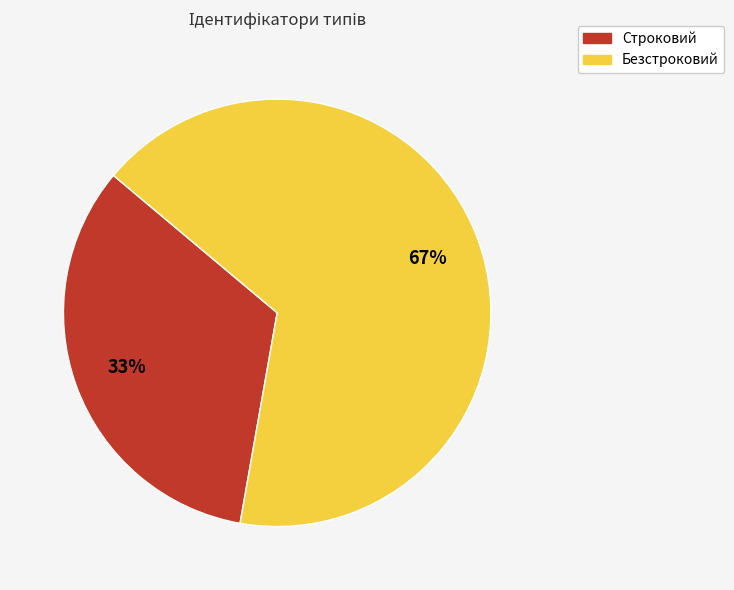

To the nearest percent, what is the combined percentage of Безстроковий and Строковий?

100%